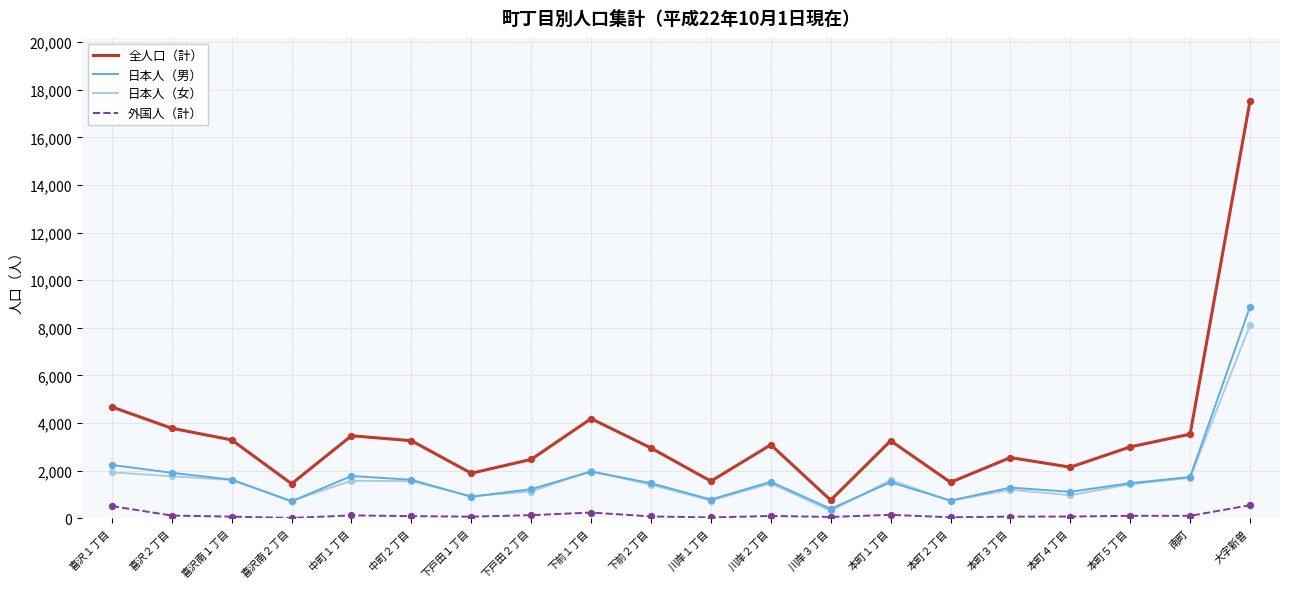

Which series has the largest total across all categories?

全人口（計）